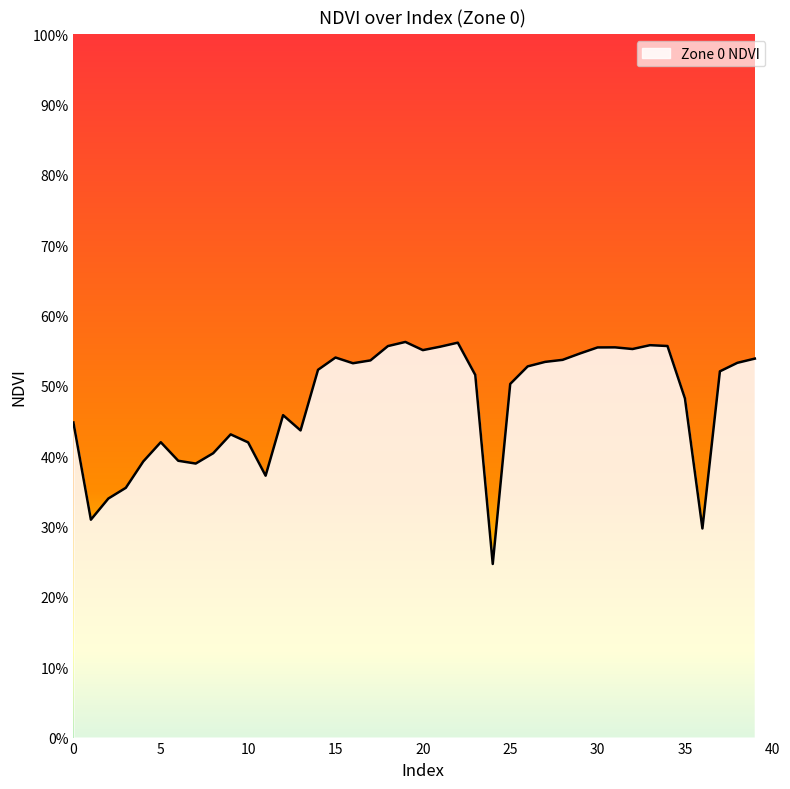

Does the chart display data point markers on the line(s)?

No